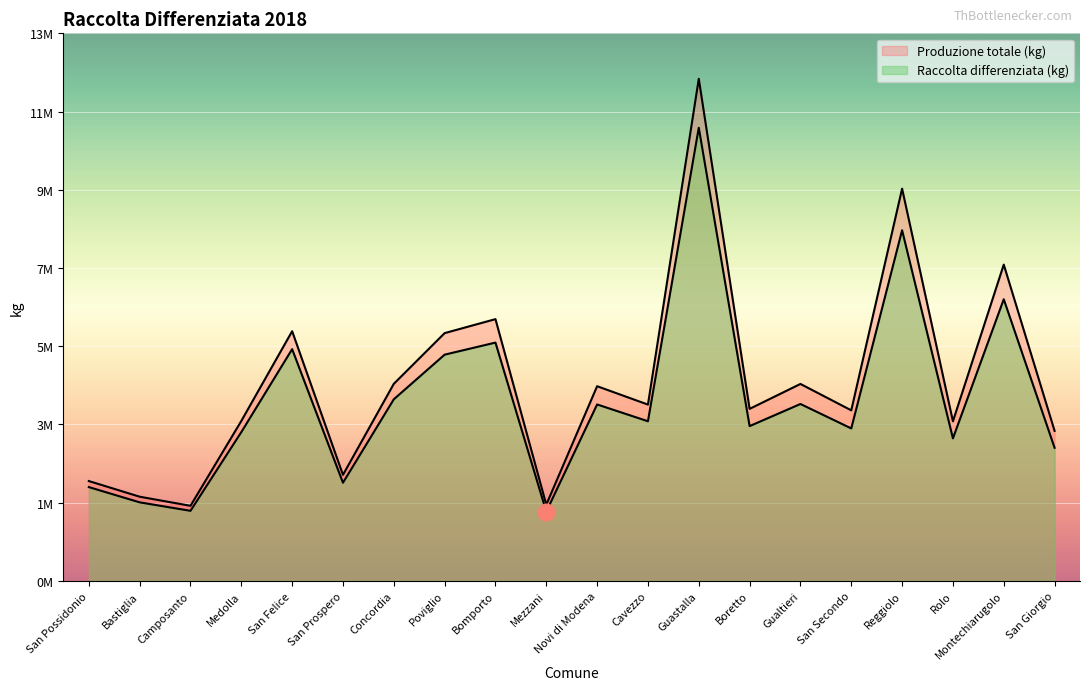

What are all the series names shown in the legend?

Raccolta differenziata (kg), Produzione totale (kg)